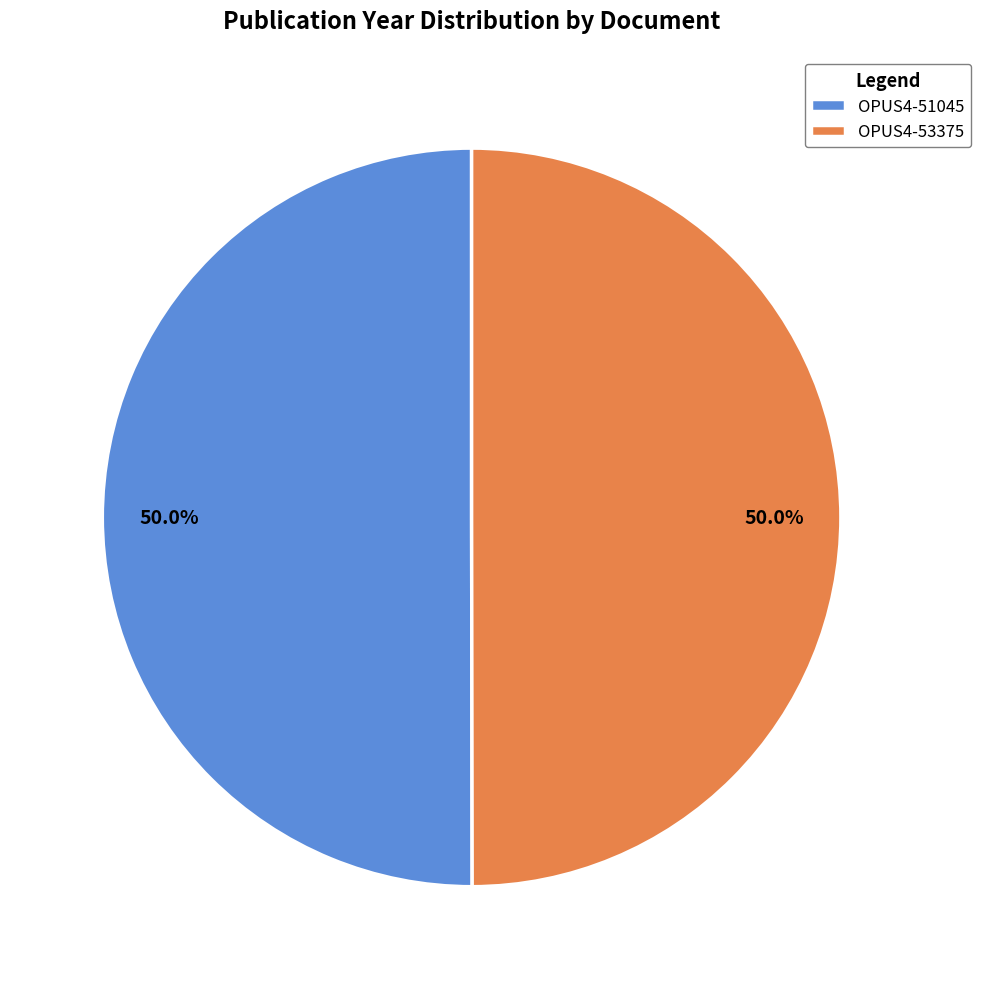

How many segments does this pie chart have?

2